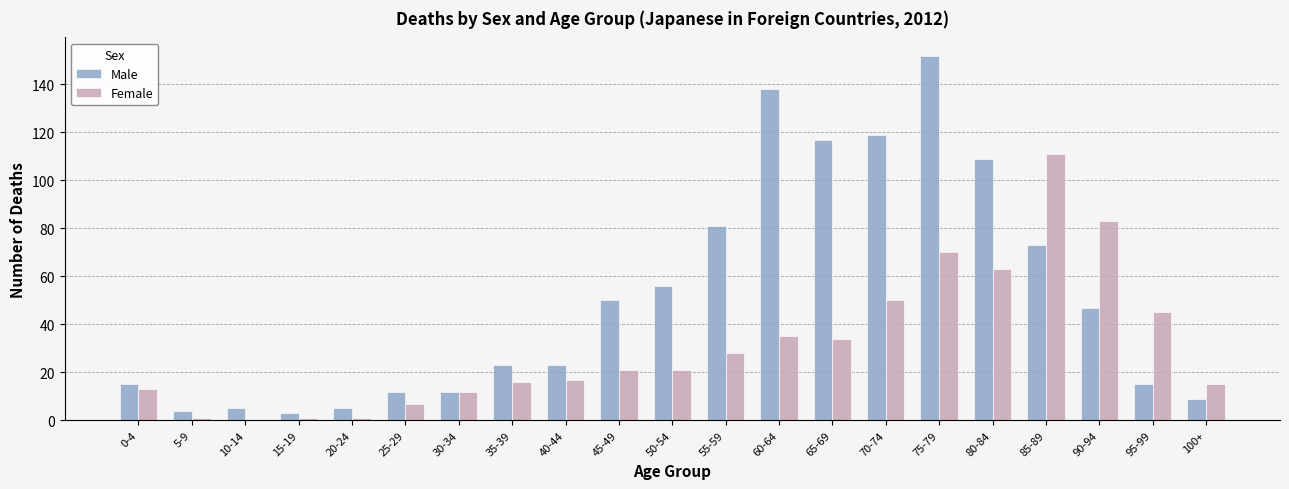

Reading left to right, list all the values displayed in this chart.

Male: 0-4=15	5-9=4	10-14=5	15-19=3	20-24=5	25-29=12	30-34=12	35-39=23	40-44=23	45-49=50	50-54=56	55-59=81	60-64=138	65-69=117	70-74=119	75-79=152	80-84=109	85-89=73	90-94=47	95-99=15	100+=9
Female: 0-4=13	5-9=1	10-14=0	15-19=1	20-24=1	25-29=7	30-34=12	35-39=16	40-44=17	45-49=21	50-54=21	55-59=28	60-64=35	65-69=34	70-74=50	75-79=70	80-84=63	85-89=111	90-94=83	95-99=45	100+=15